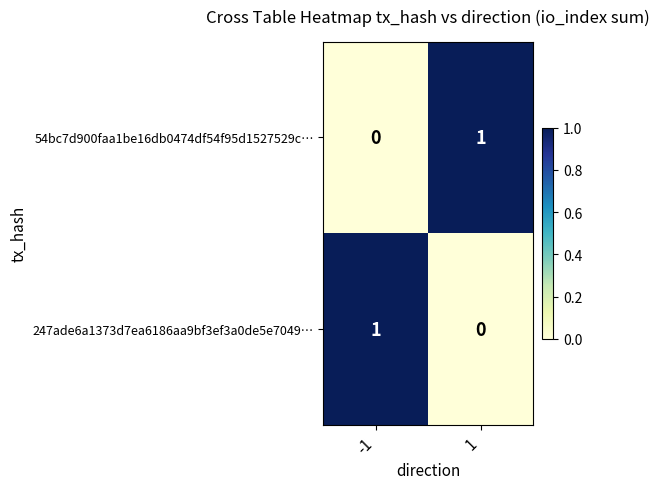

List the labels in order of 54bc7d900faa1be16db0474df54f95d1527529c… value, largest first.

1, -1